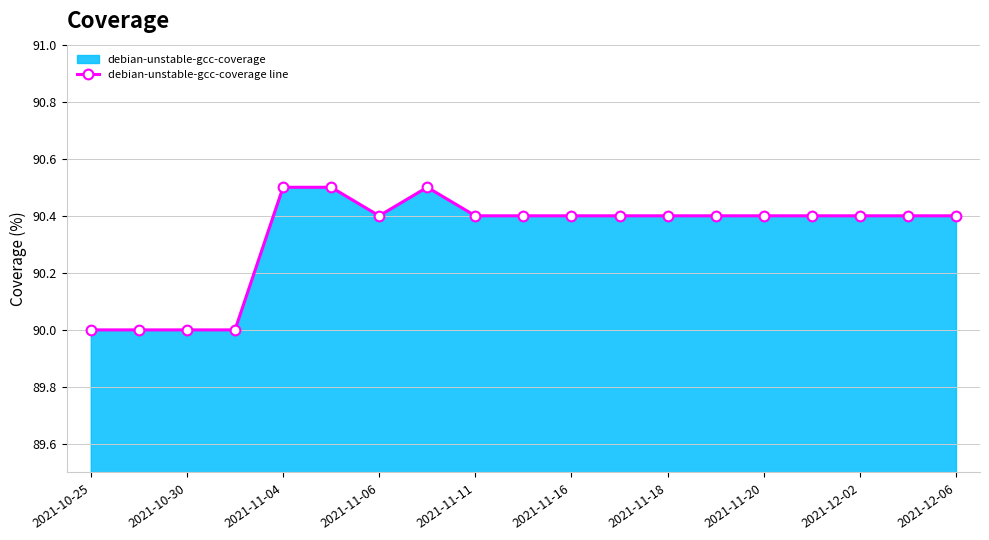

How many distinct data groups are displayed?

1